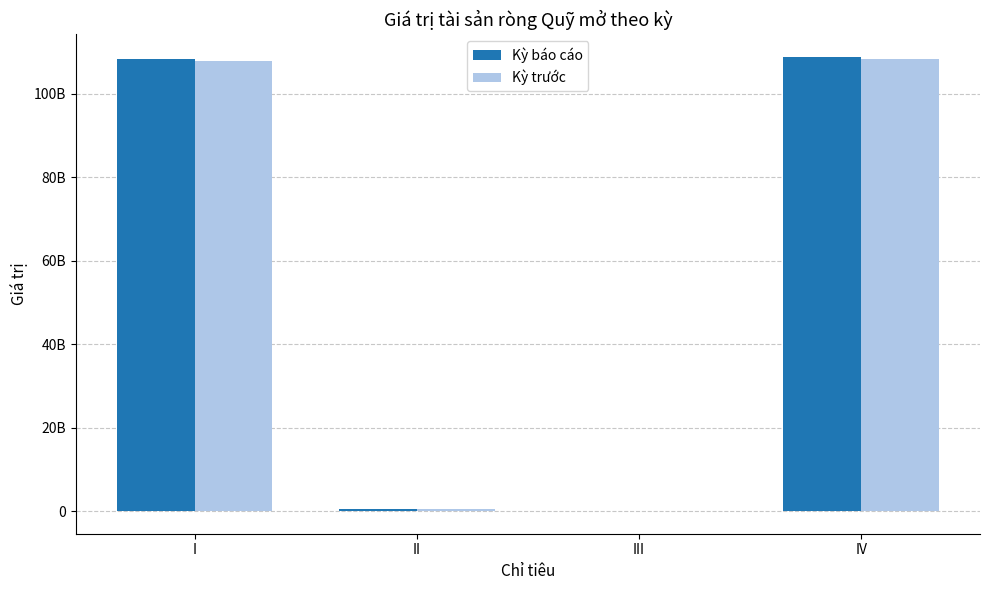

What is the difference between the second highest and minimum values in the Kỳ báo cáo series?

108386613653